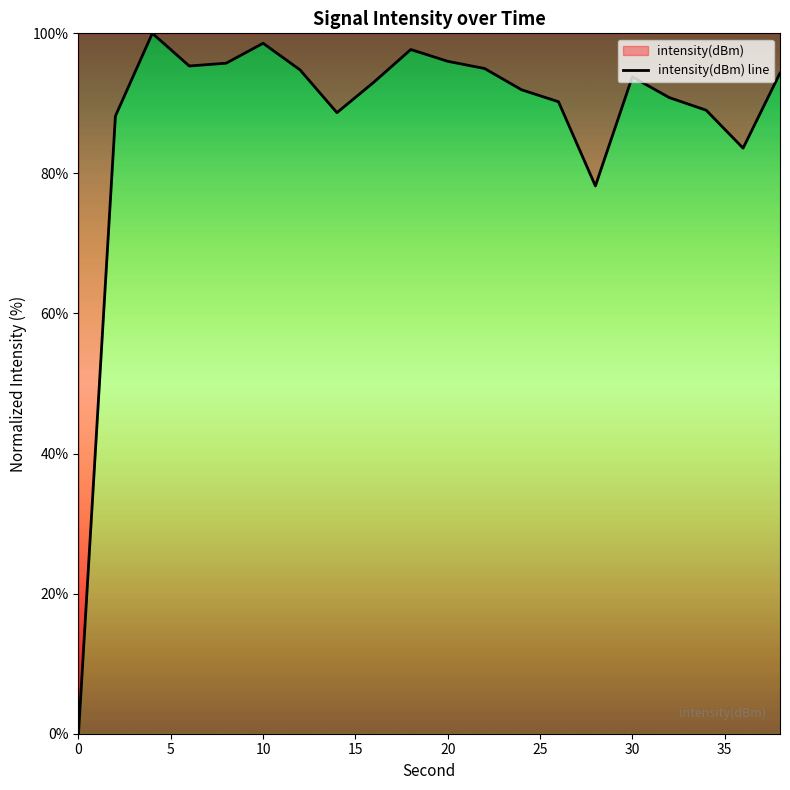

The value at 0 is 36.4. True or false?

False